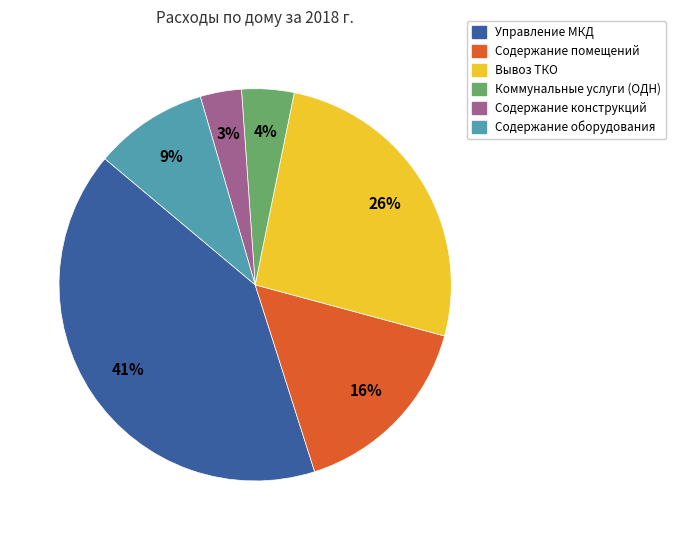

To the nearest percent, what is the difference between the largest and smallest slice percentages?

38%